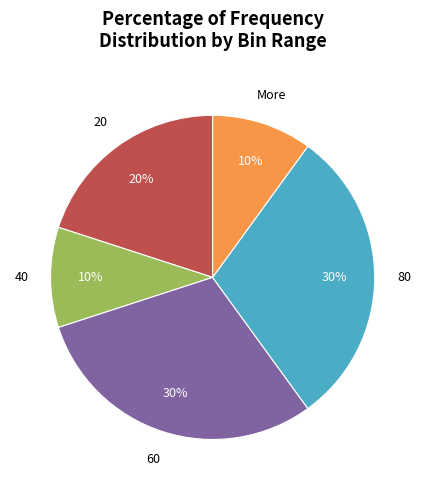

To the nearest percent, what is the average slice percentage?

20%